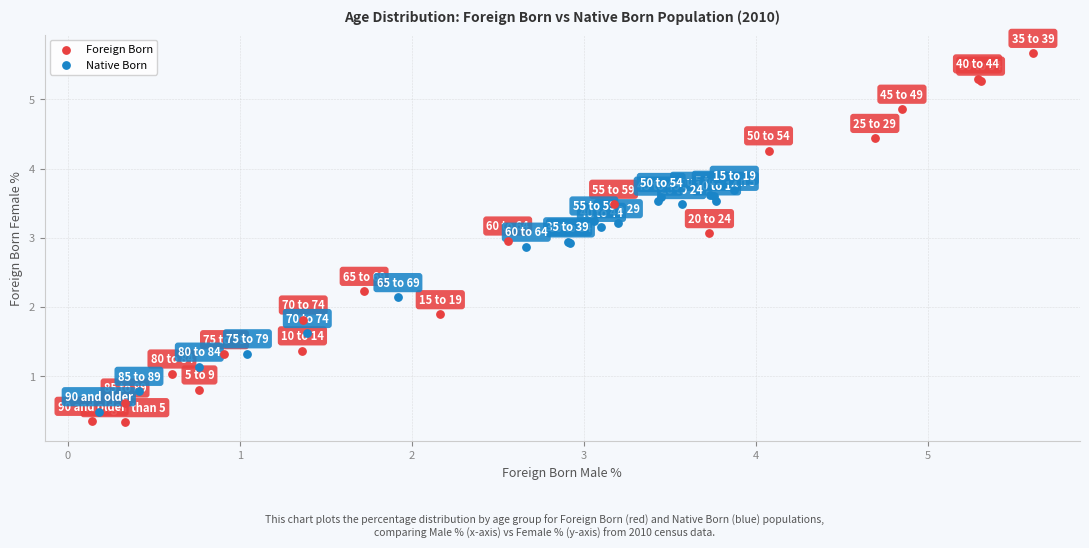

Which series contains the highest Y value?

Foreign Born